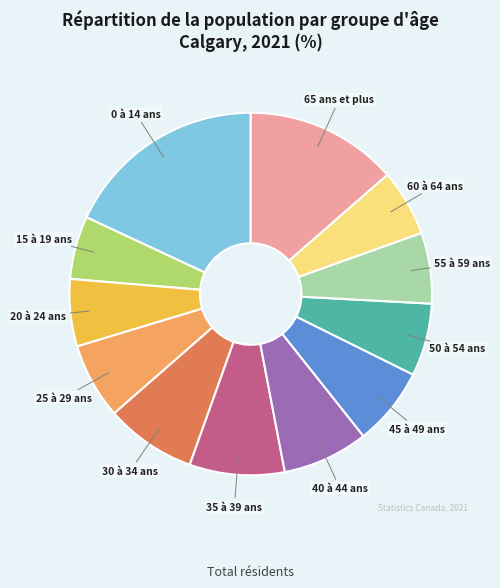

Is there a majority slice in this chart?

No